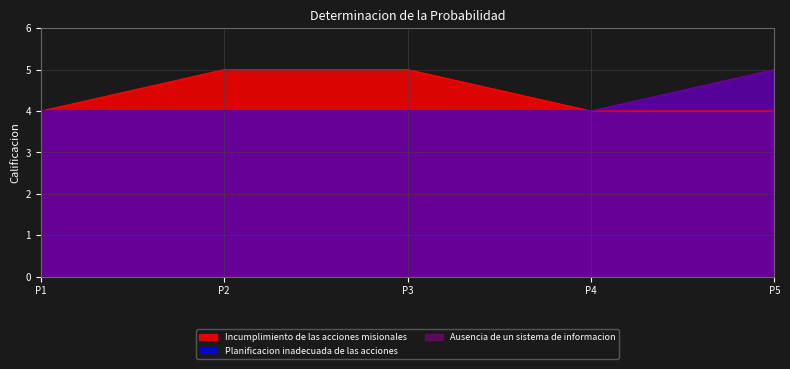

What are all the series names shown in the legend?

Incumplimiento de las acciones misionales, Planificacion inadecuada de las acciones, Ausencia de un sistema de informacion